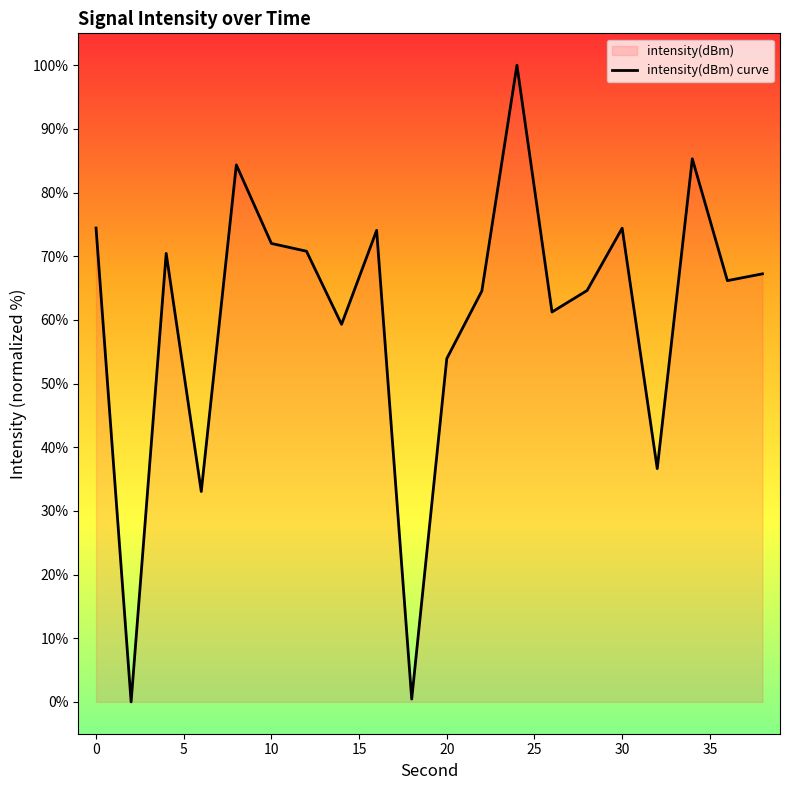

At which category does the chart reach its peak across all series?

24